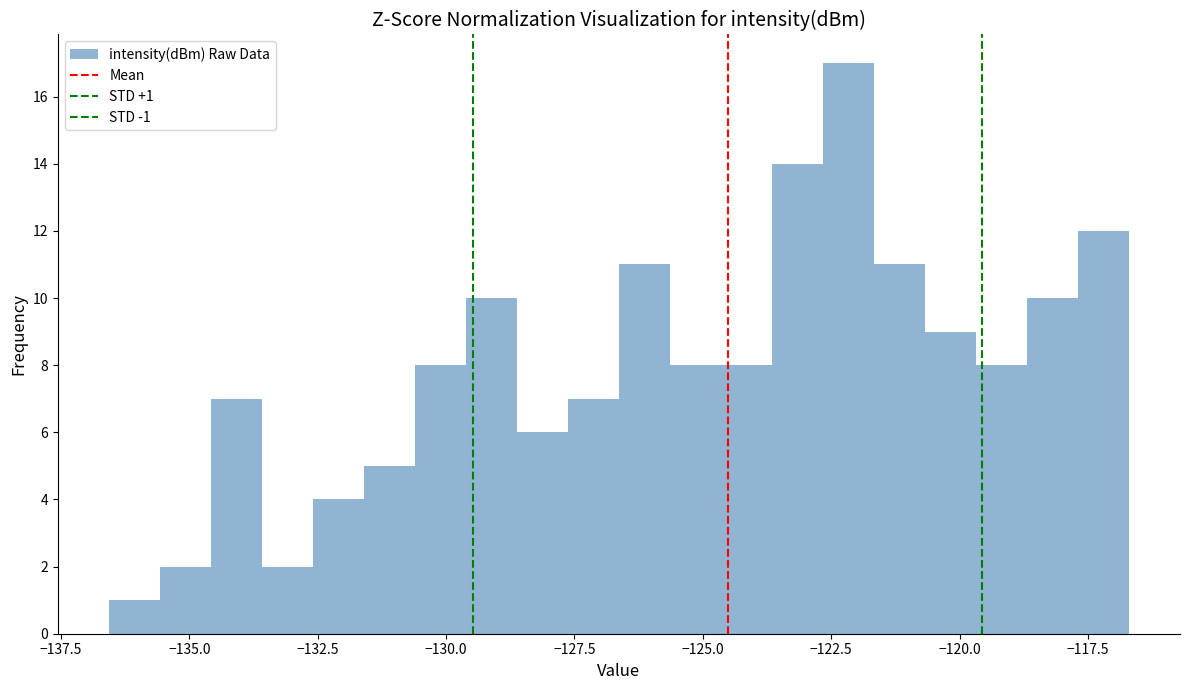

Around what value on the x-axis is the tallest bar? Give the approximate position of its centre, as read against the axis.

-122.0